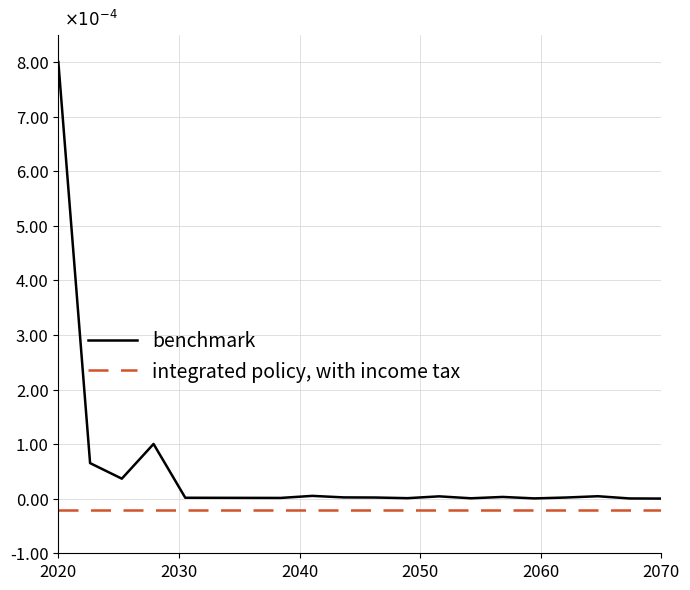

In benchmark, how many points are higher than both neighbors (excluding endpoints)?

5